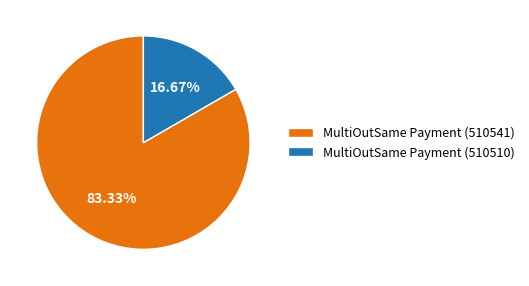

What percentage is the MultiOutSame Payment (510541) slice, to the nearest percent?

83%